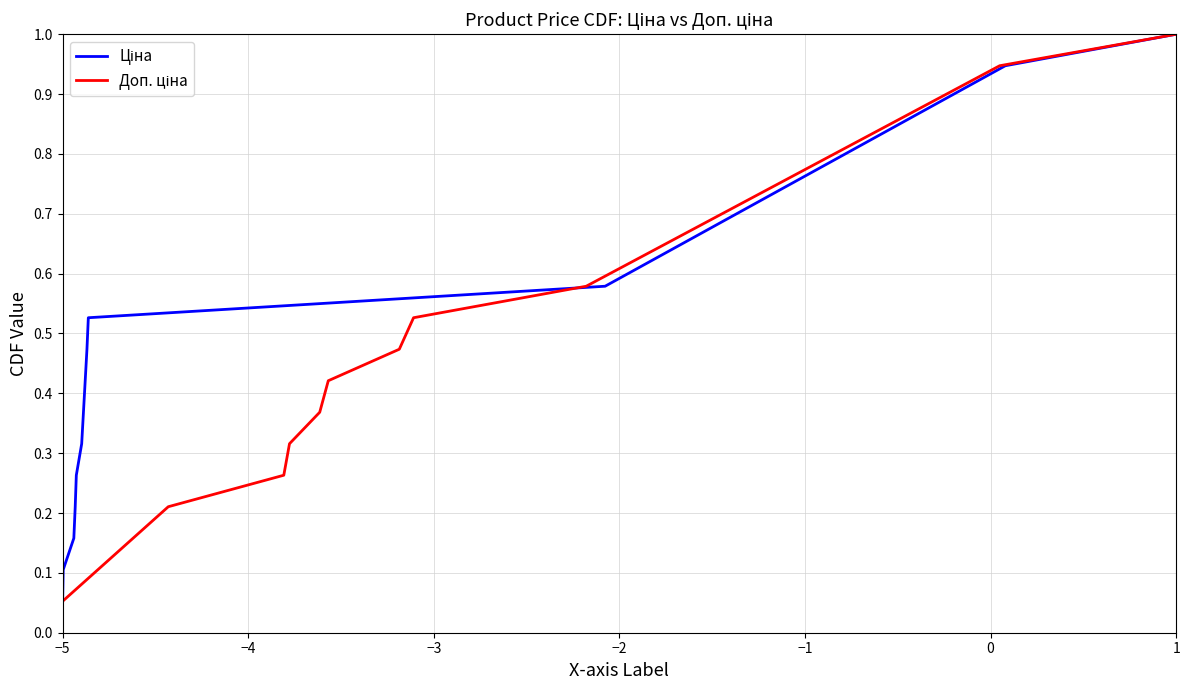

What is the lowest value of the Ціна series?

0.1